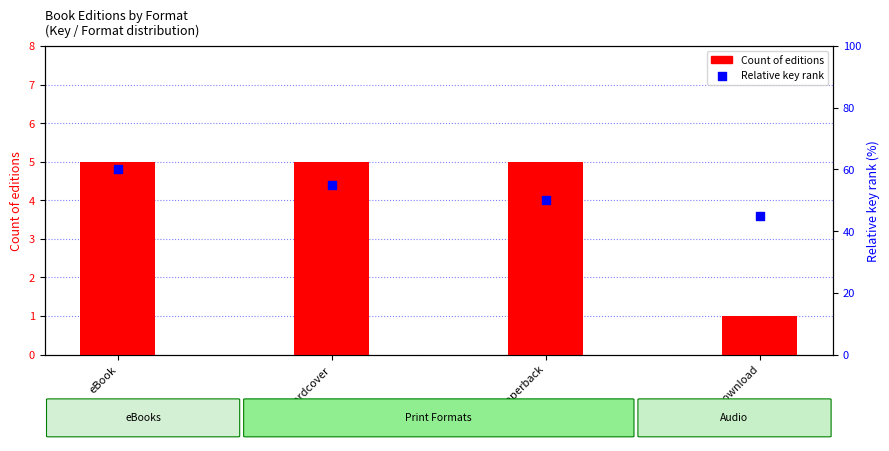

At how many categories does at least one series exceed 47?

3